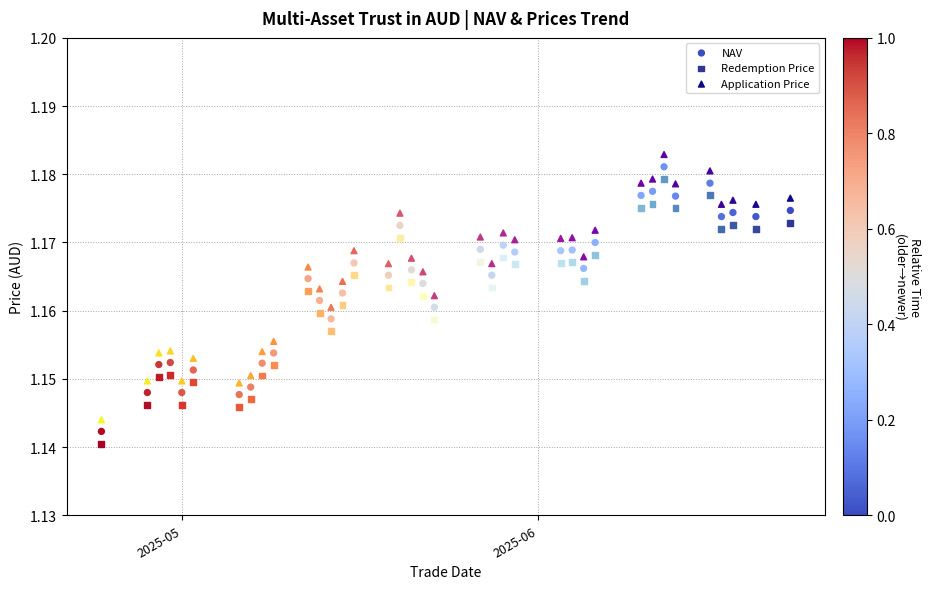

What are all the series names shown in the legend?

NAV, Redemption Price, Application Price